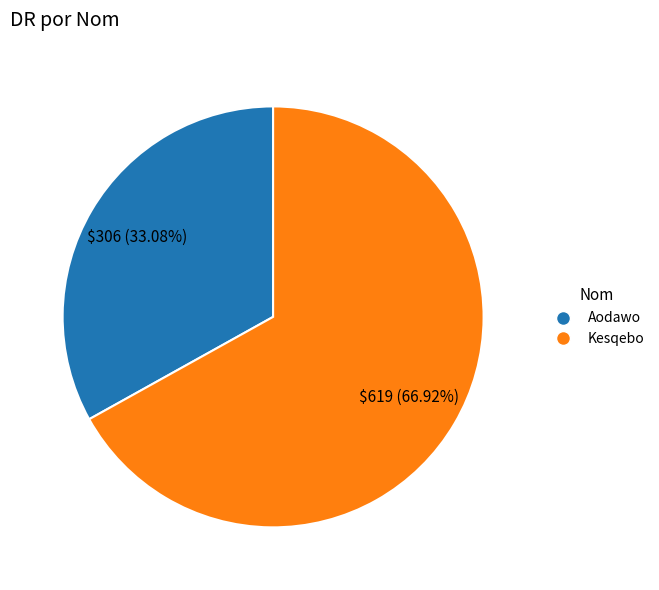

Is there a majority slice in this chart?

Yes